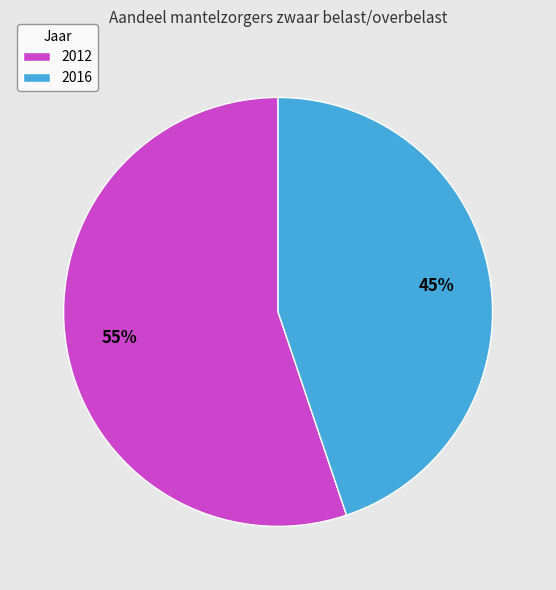

Do 2012 and 2016 together represent more than half of the pie?

Yes